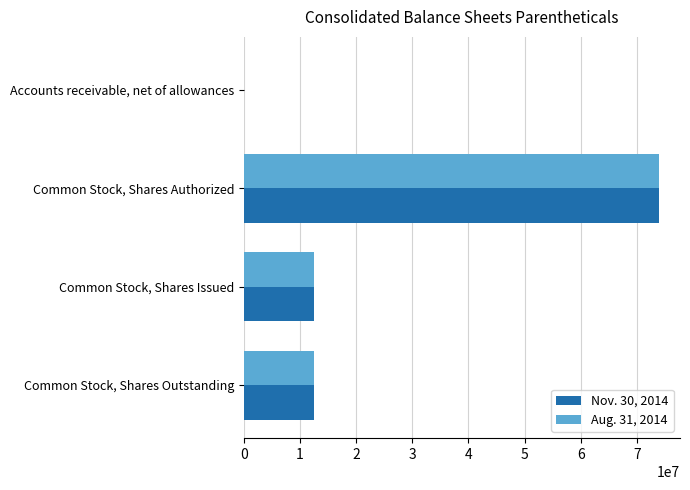

What are all the series names shown in the legend?

Nov. 30, 2014, Aug. 31, 2014